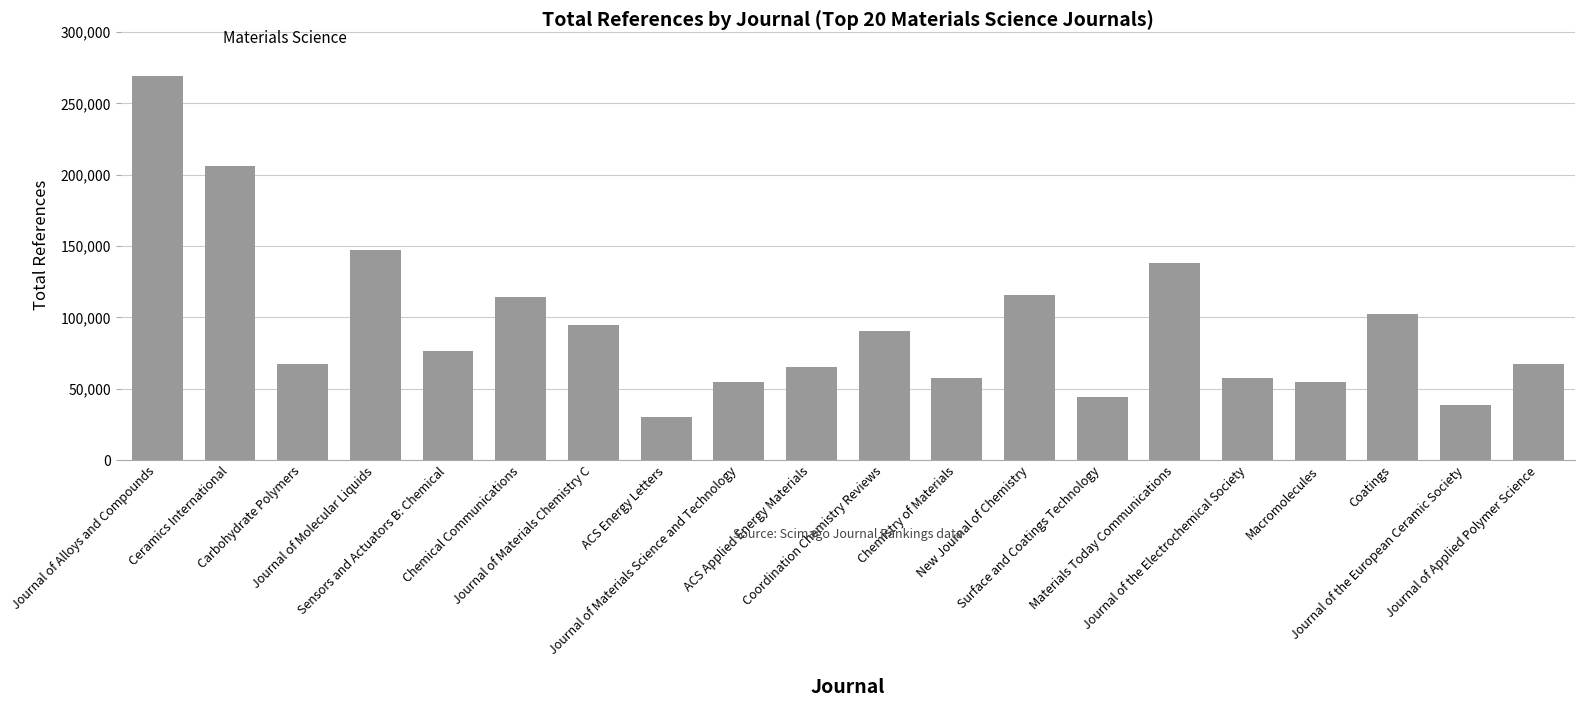

What is the value of the 19th bar from the left?

38339